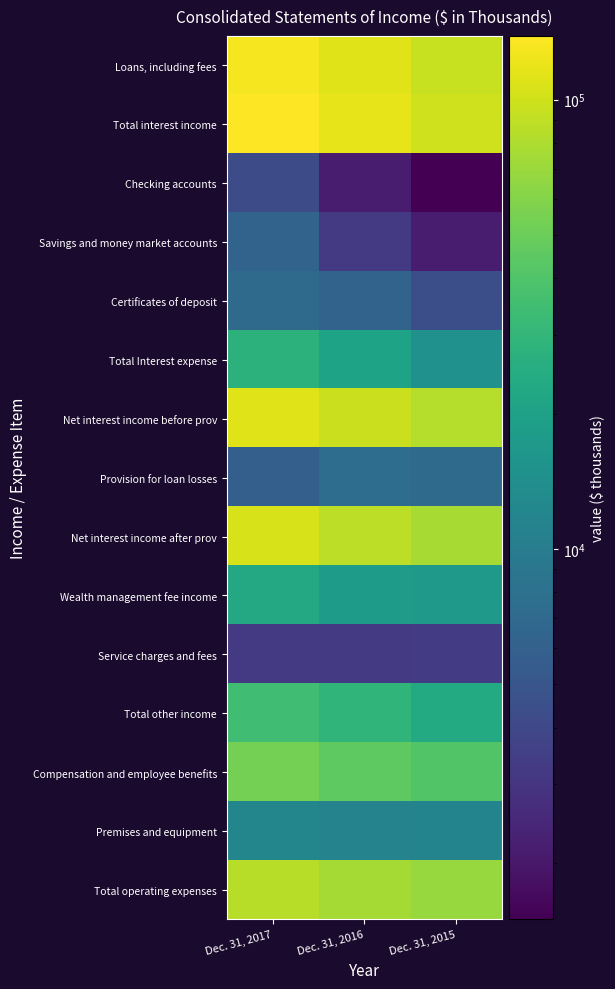

Reading left to right, what are all the values shown in this chart?

Loans, including fees: Dec. 31, 2017=130971	Dec. 31, 2016=111971	Dec. 31, 2015=94339
Total interest income: Dec. 31, 2017=138727	Dec. 31, 2016=117048	Dec. 31, 2015=99142
Checking accounts: Dec. 31, 2017=4229	Dec. 31, 2016=2146	Dec. 31, 2015=1495
Savings and money market accounts: Dec. 31, 2017=6375	Dec. 31, 2016=3244	Dec. 31, 2015=2111
Certificates of deposit: Dec. 31, 2017=7118	Dec. 31, 2016=6270	Dec. 31, 2015=4411
Total Interest expense: Dec. 31, 2017=27586	Dec. 31, 2016=20613	Dec. 31, 2015=14690
Net interest income before prov: Dec. 31, 2017=111141	Dec. 31, 2016=96435	Dec. 31, 2015=84452
Provision for loan losses: Dec. 31, 2017=5850	Dec. 31, 2016=7500	Dec. 31, 2015=7100
Net interest income after prov: Dec. 31, 2017=105291	Dec. 31, 2016=88935	Dec. 31, 2015=77352
Wealth management fee income: Dec. 31, 2017=23183	Dec. 31, 2016=18240	Dec. 31, 2015=17039
Service charges and fees: Dec. 31, 2017=3239	Dec. 31, 2016=3252	Dec. 31, 2015=3323
Total other income: Dec. 31, 2017=34627	Dec. 31, 2016=28918	Dec. 31, 2015=23714
Compensation and employee benefits: Dec. 31, 2017=53956	Dec. 31, 2016=45003	Dec. 31, 2015=40278
Premises and equipment: Dec. 31, 2017=11988	Dec. 31, 2016=11245	Dec. 31, 2015=11569
Total operating expenses: Dec. 31, 2017=85611	Dec. 31, 2016=75112	Dec. 31, 2015=68926